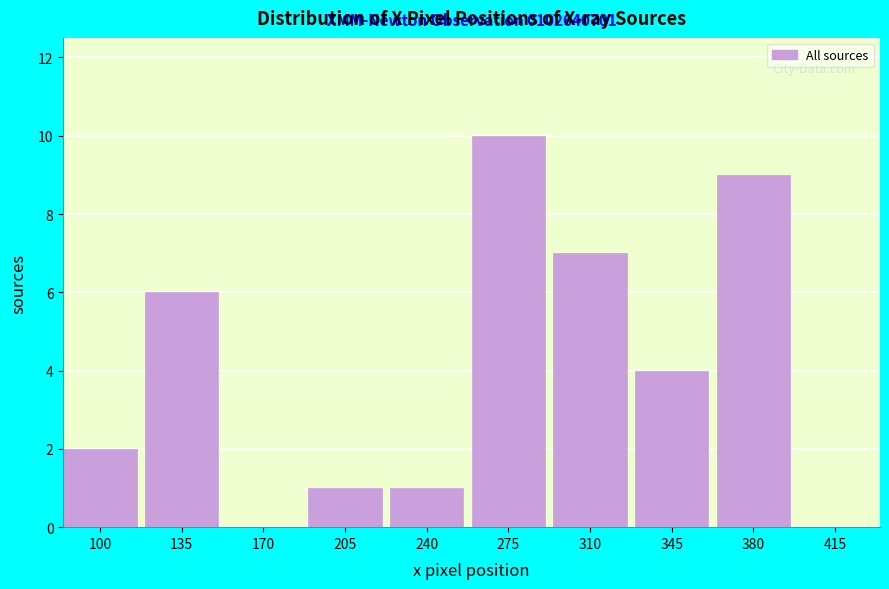

Reading left to right, transcribe all the data shown in this chart.

100=2	135=6	170=0	205=1	240=1	275=10	310=7	345=4	380=9	415=0